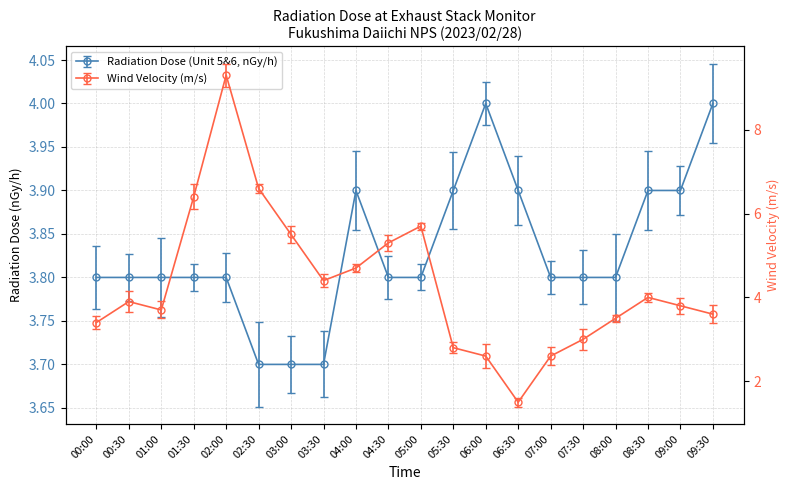

Reading left to right, what are all the values shown in this chart?

Radiation Dose (Unit 5&6, nGy/h): 3.8	3.8	3.8	3.8	3.8	3.7	3.7	3.7	3.9	3.8	3.8	3.9	4.0	3.9	3.8	3.8	3.8	3.9	3.9	4.0
Wind Velocity (m/s): 3.4	3.9	3.7	6.4	9.3	6.6	5.5	4.4	4.7	5.3	5.7	2.8	2.6	1.5	2.6	3.0	3.5	4.0	3.8	3.6